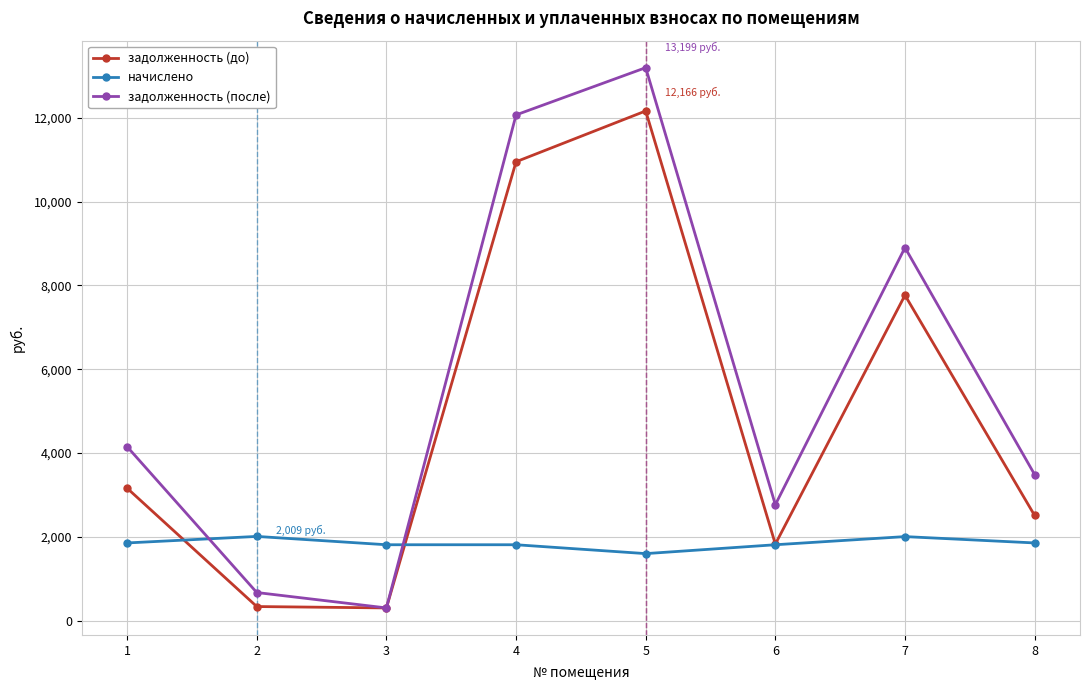

Is this an area chart (filled region under the line)?

No